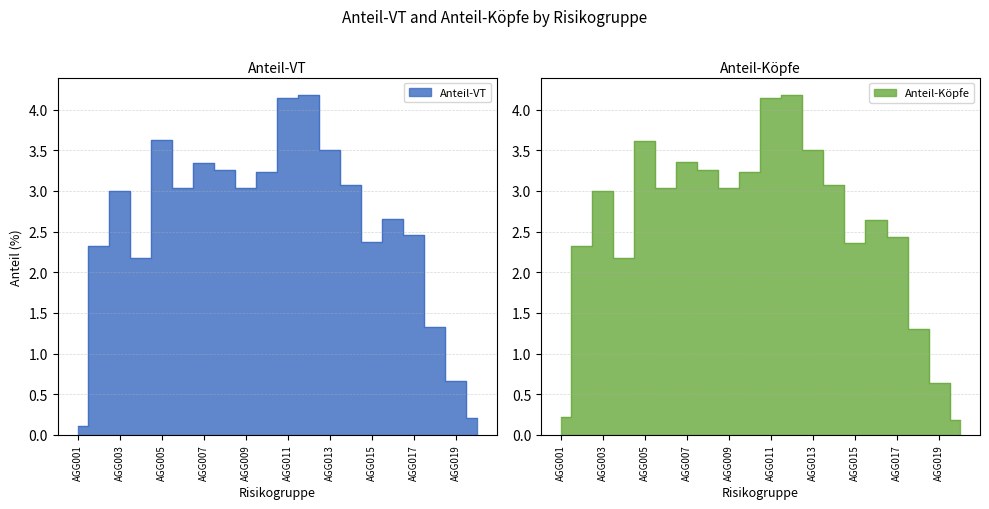

Between AGG009 and AGG005, which is larger?

AGG005